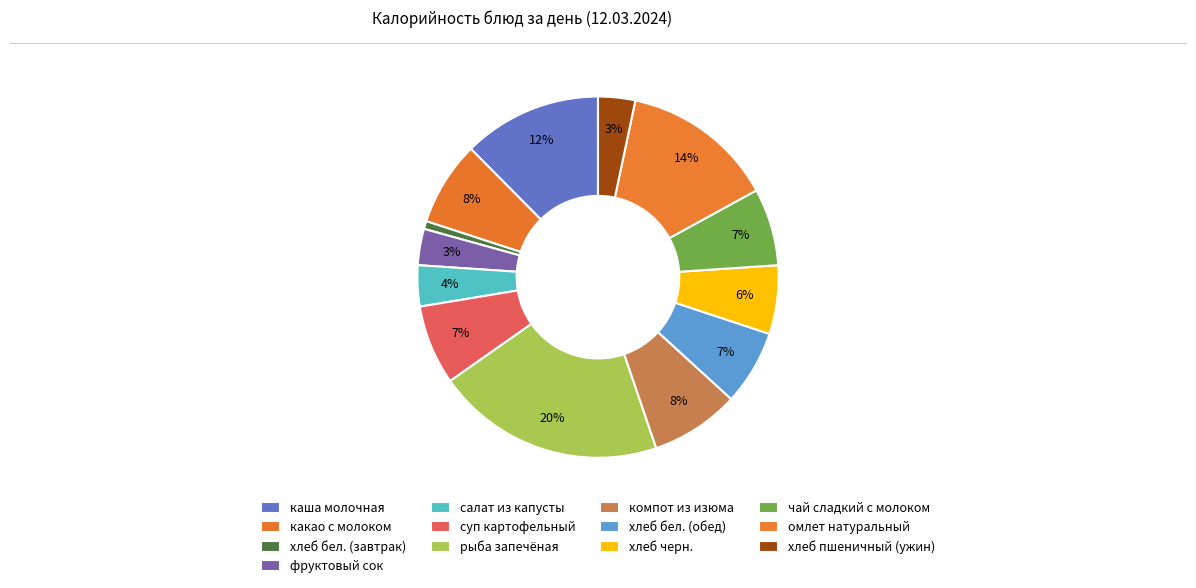

Is какао с молоком the majority of the pie?

No